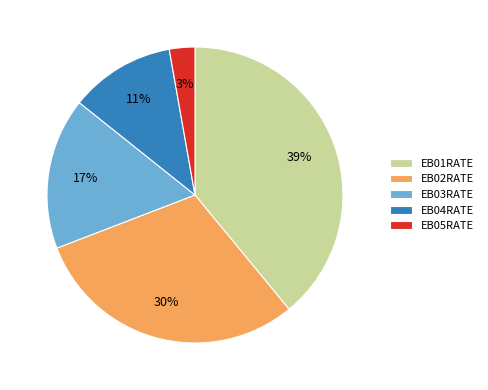

Does EB02RATE represent more than half of the total?

No